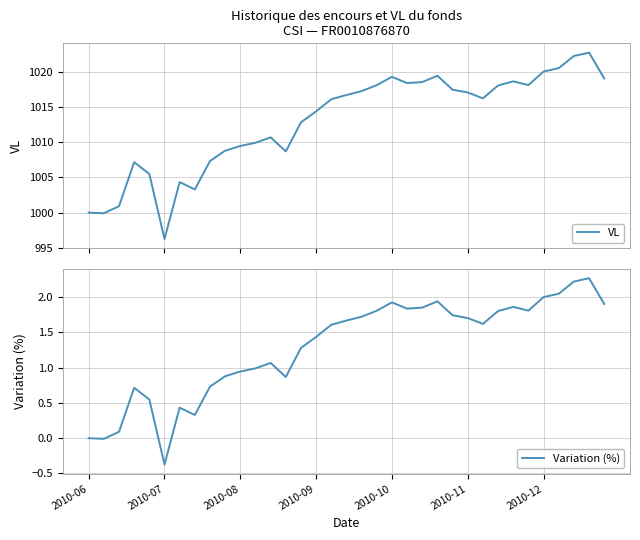

The Variation (%) series shows 1.6 at 16. True or false?

True